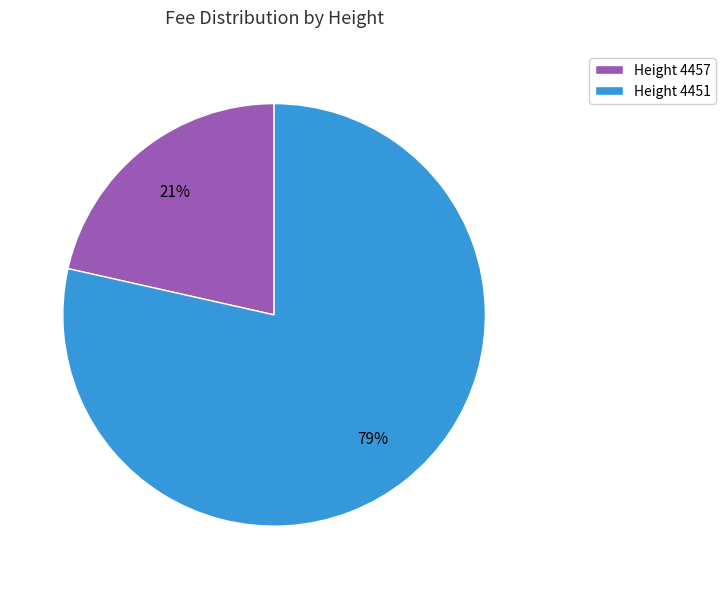

What is the largest slice in the pie chart?

Height 4451